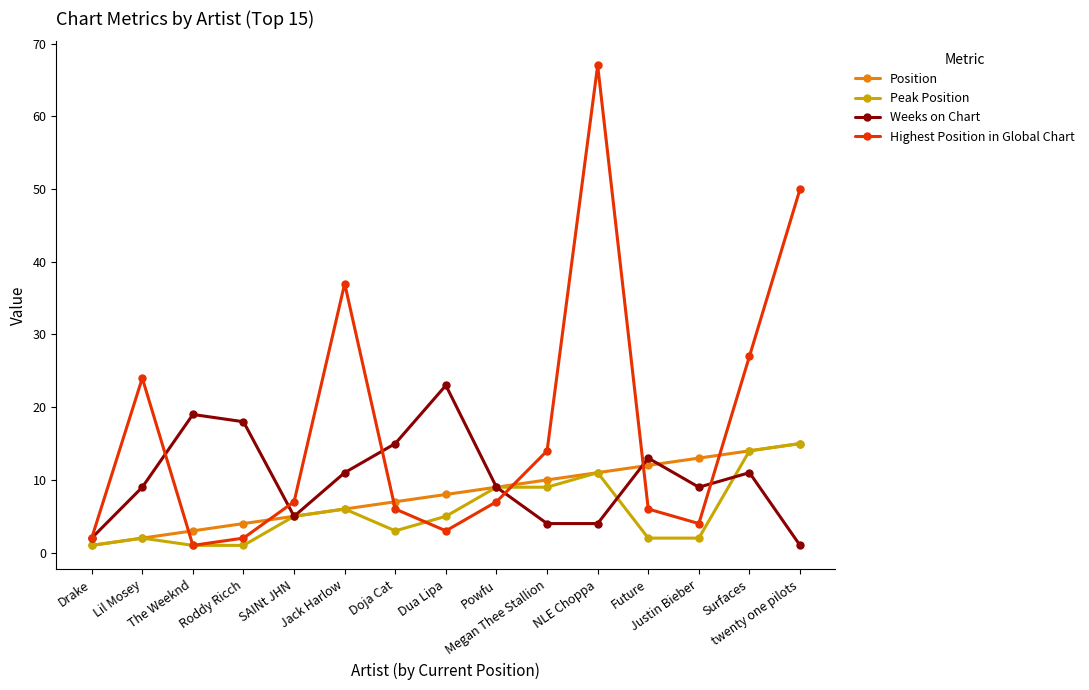

Which series has the largest range (max minus min)?

Highest Position in Global Chart